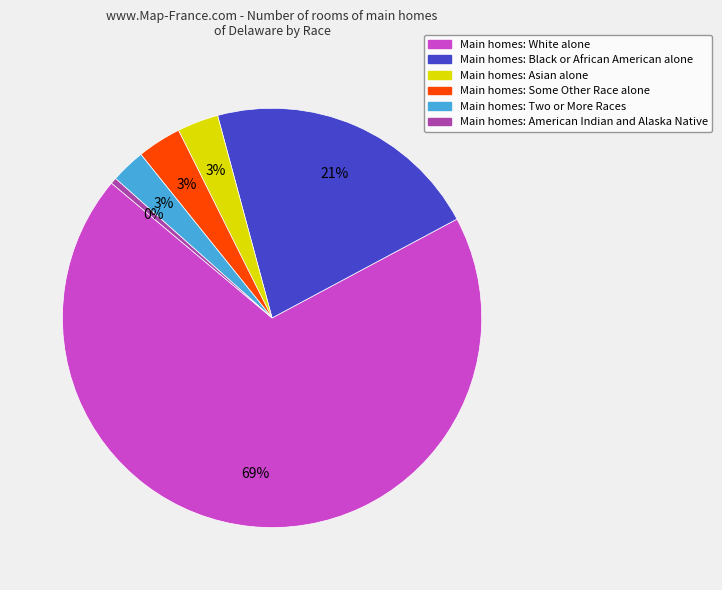

Is there a majority slice in this chart?

Yes